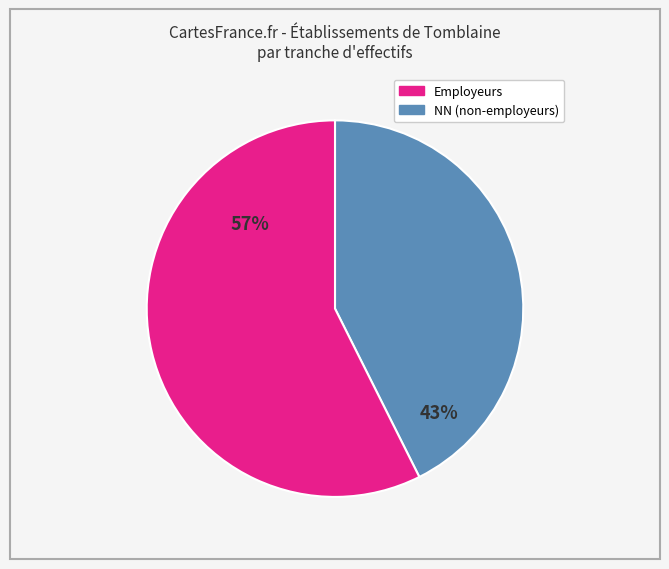

Is there a majority slice in this chart?

Yes